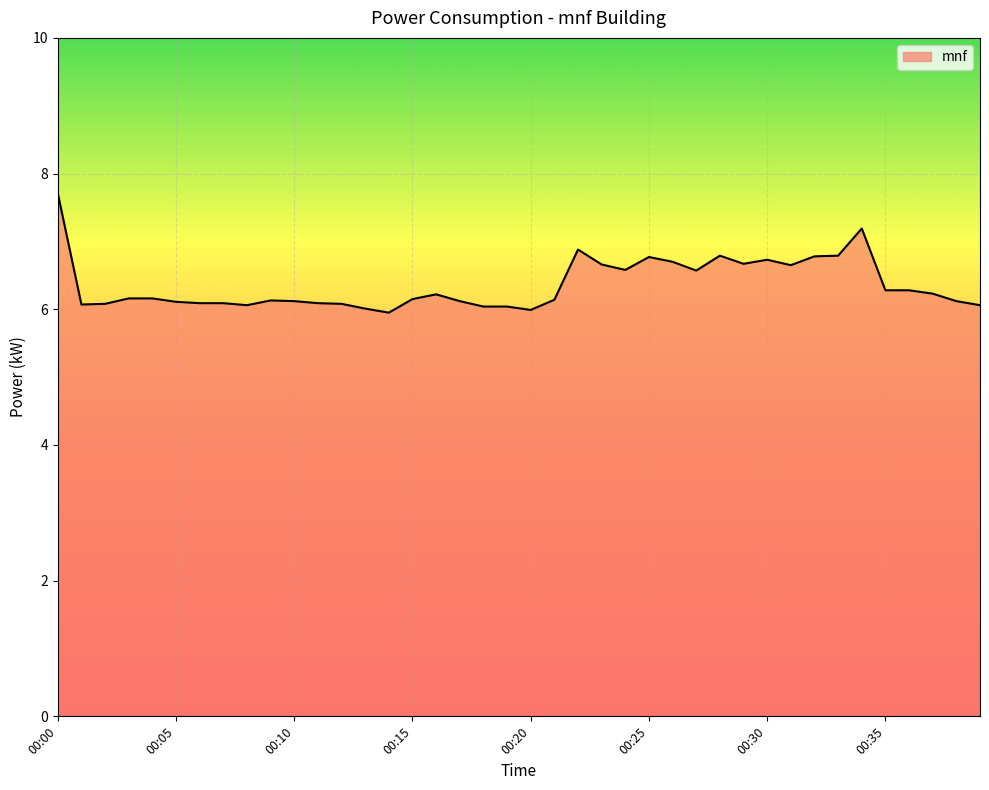

What is the maximum value shown in the chart?

7.7